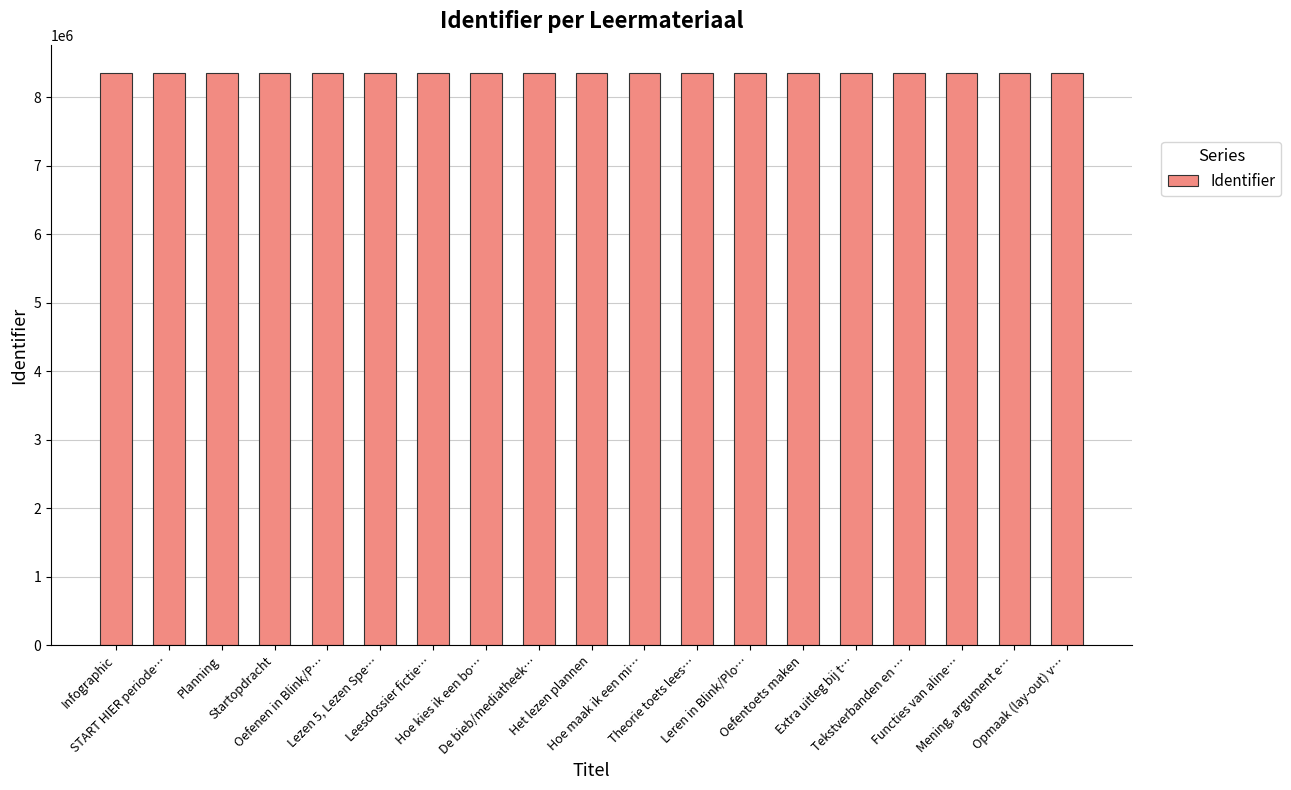

How many series are shown in this chart?

1